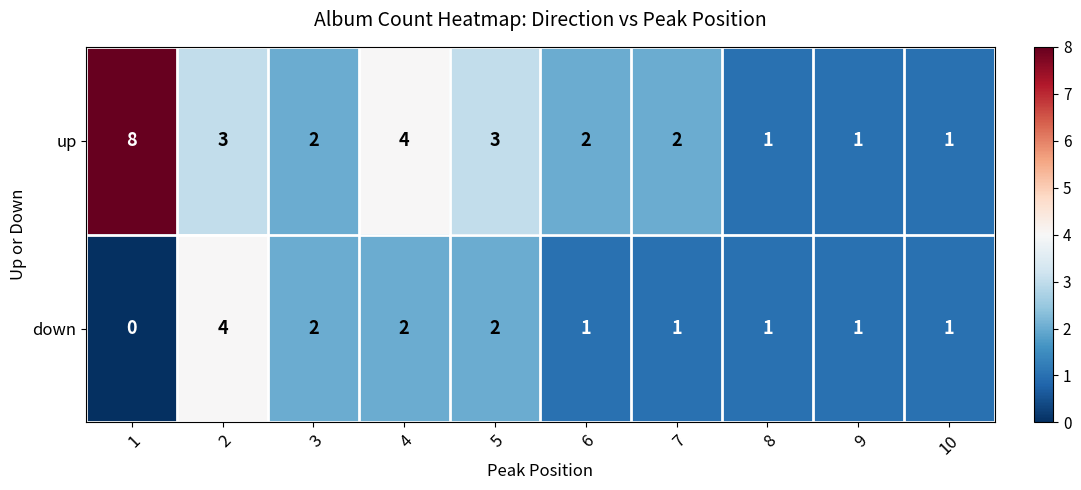

What is the maximum value shown in the chart?

8